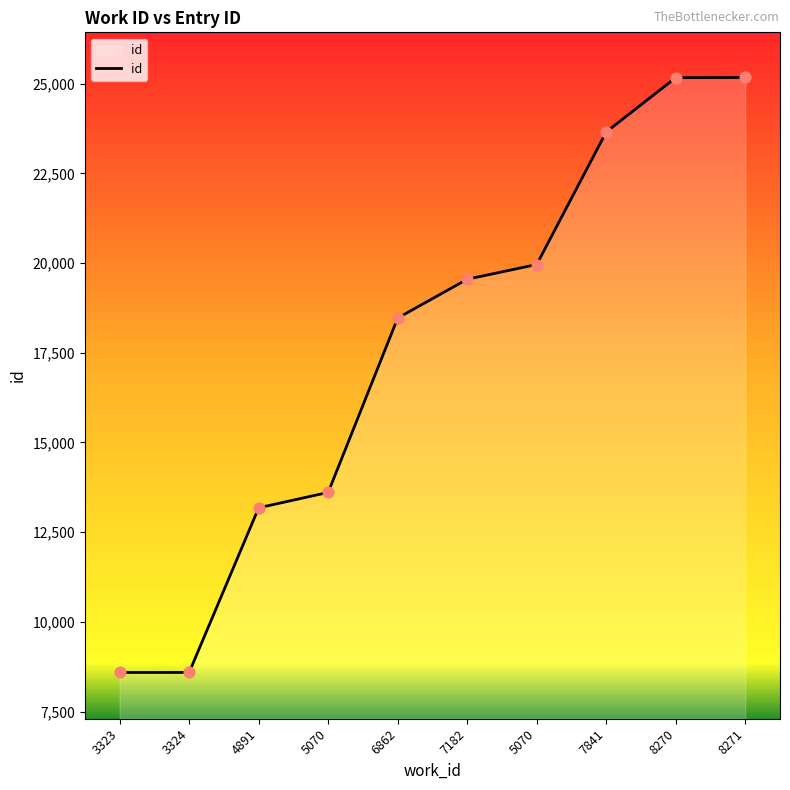

Which has a higher value, 3324 or 7182?

7182